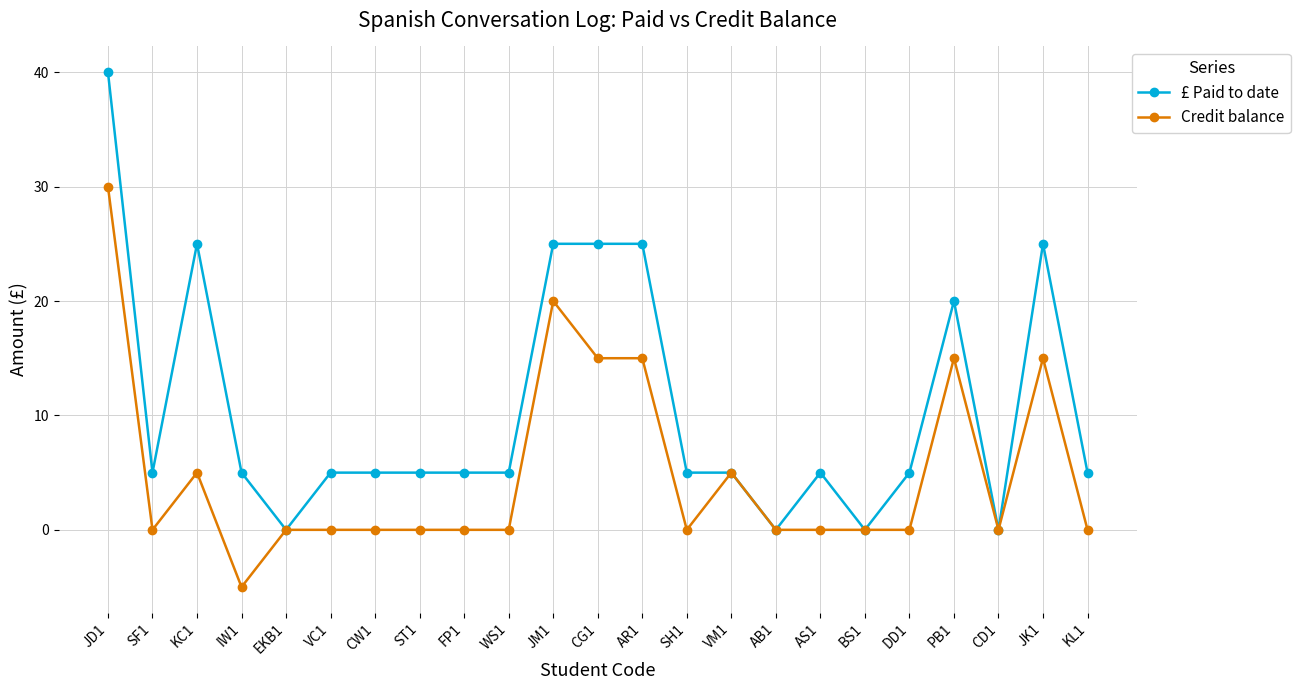

Reading left to right, list all the values displayed in this chart.

£ Paid to date: 40	5	25	5	0	5	5	5	5	5	25	25	25	5	5	0	5	0	5	20	0	25	5
Credit balance: 30	0	5	-5	0	0	0	0	0	0	20	15	15	0	5	0	0	0	0	15	0	15	0